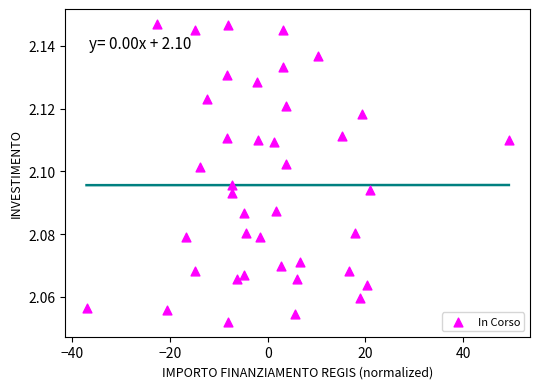

What is the range of X values (max minus min)?

86.5